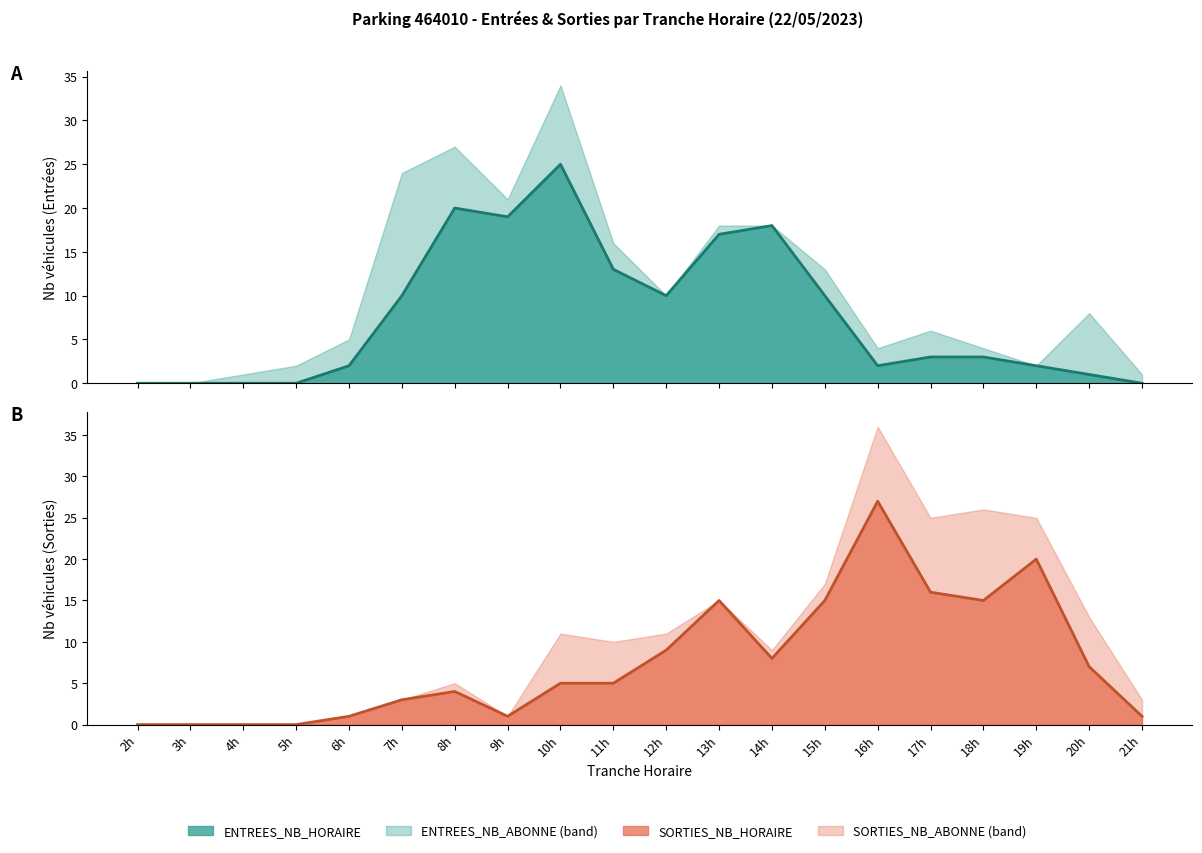

How many lines are shown in the chart?

2